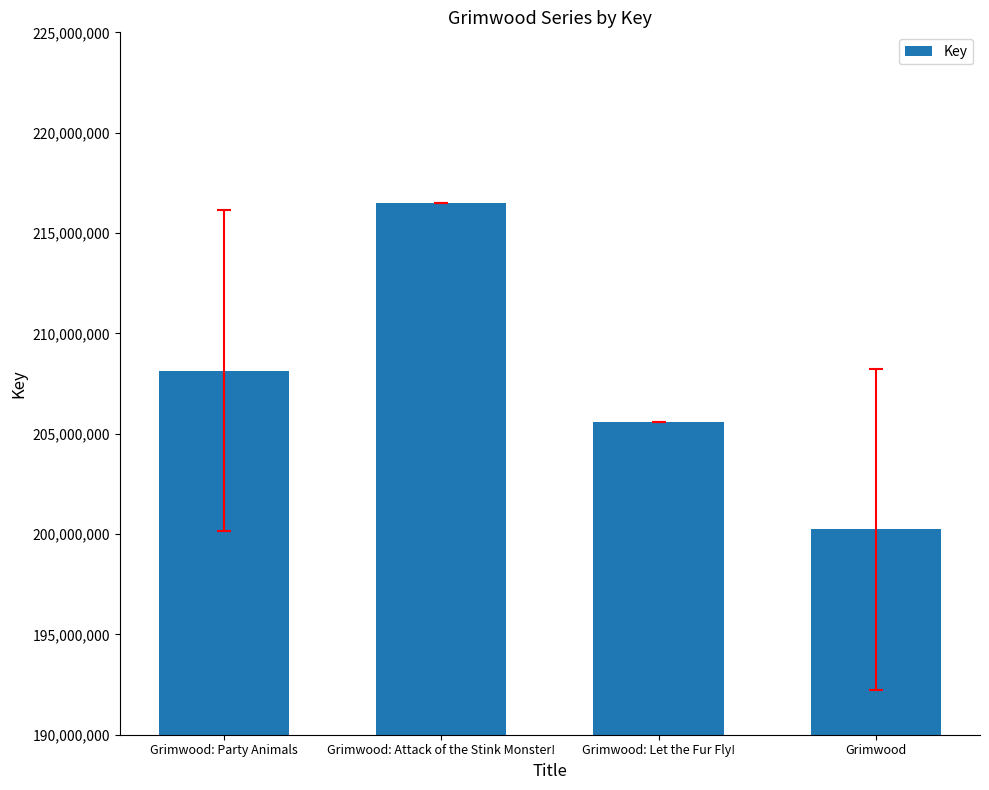

What is the average value?

207610410